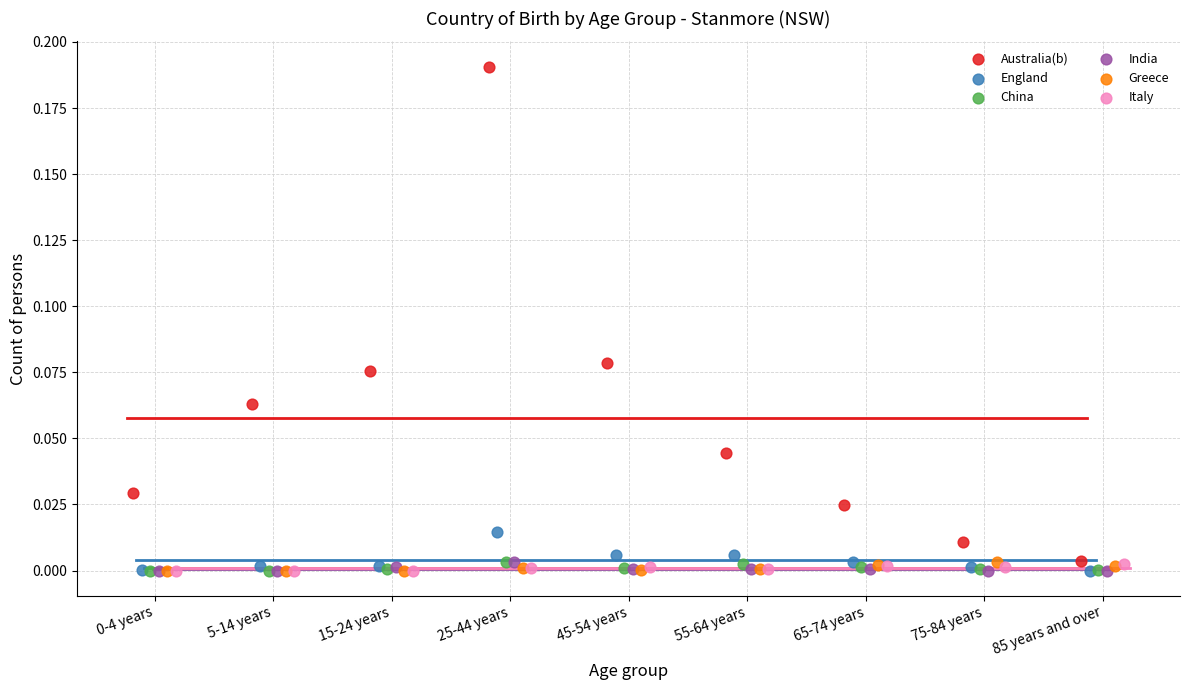

Which series reaches the maximum Y coordinate?

Australia(b)